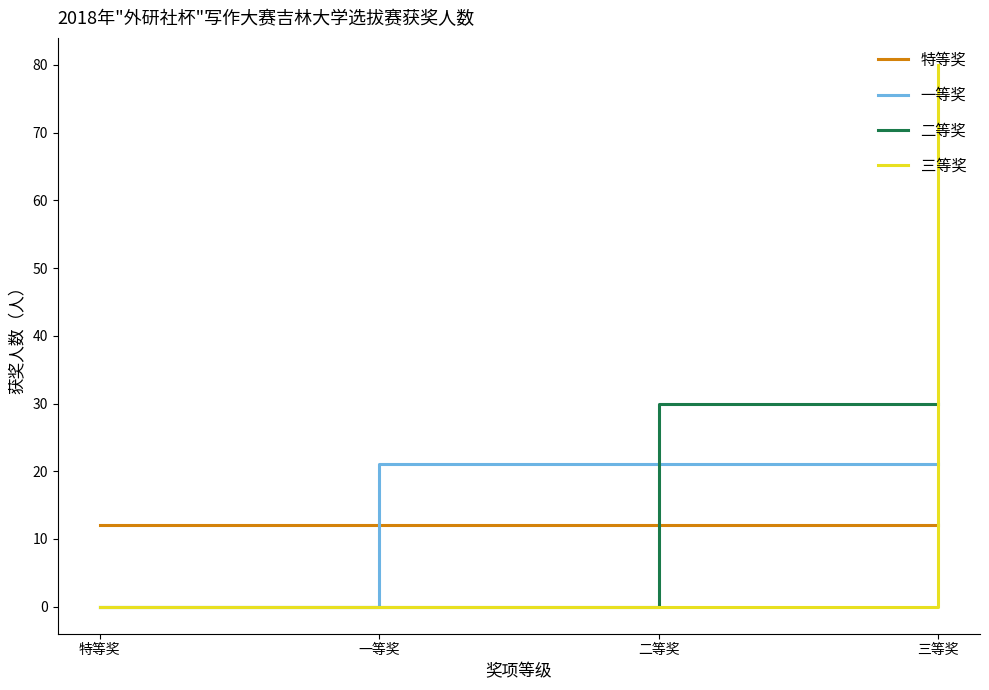

At which category is the sum across all series the highest?

三等奖